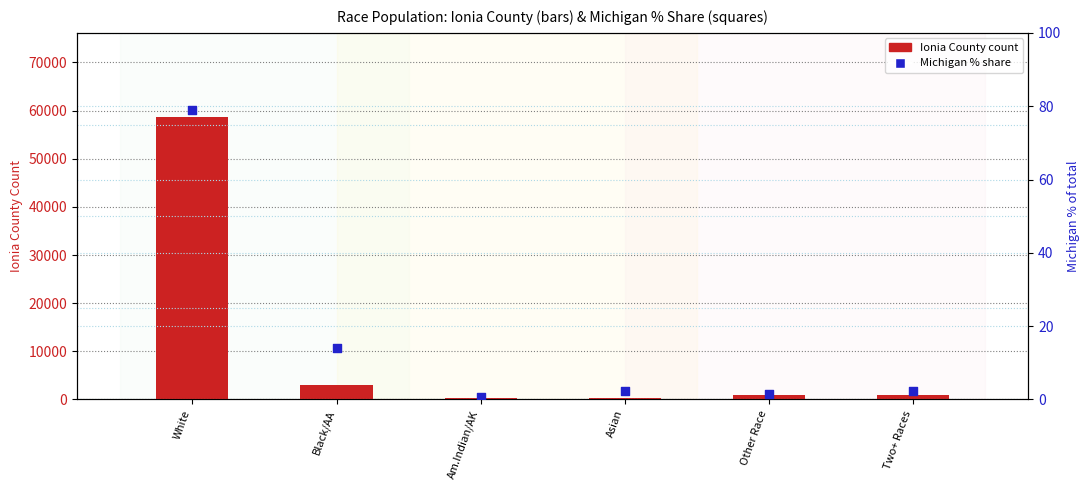

Which series reaches the maximum Y coordinate?

Ionia County count